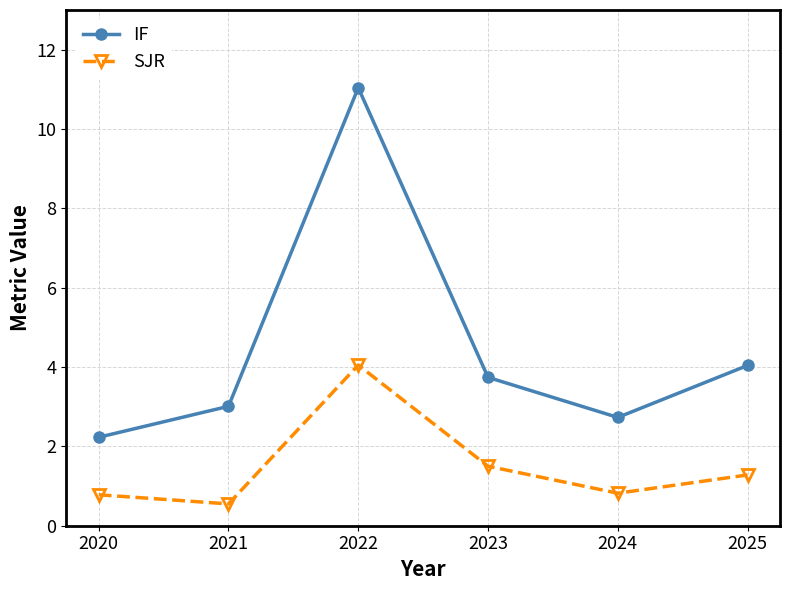

Rank the series by their average value, from highest to lowest.

IF, SJR